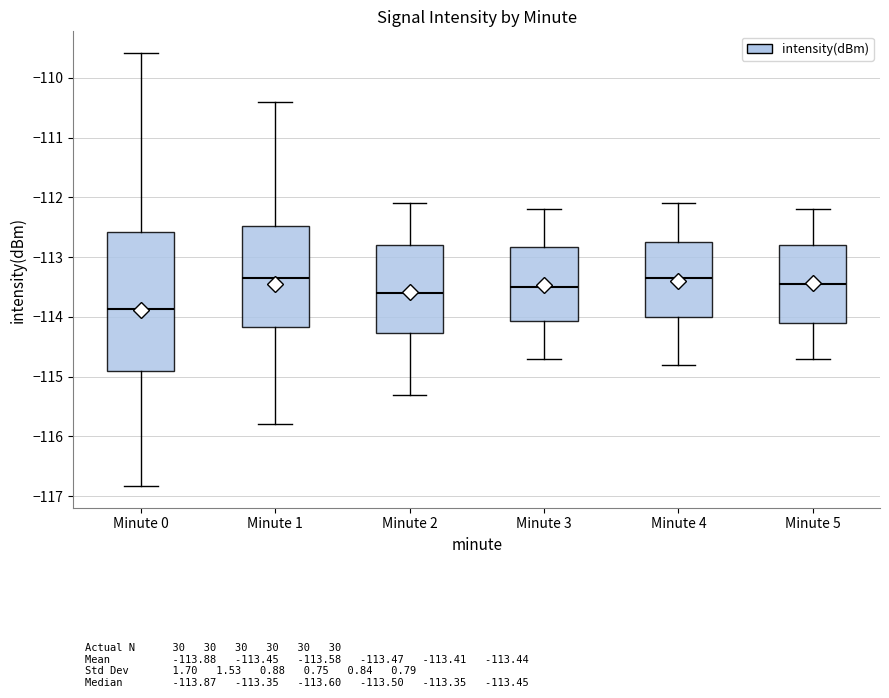

Reading left to right, read every box against the y-axis: the position of its median line, the range the box covers, and the ends of its whiskers. The values are not printed on the chart, so give them approximately, as read against the axis.

Minute 0: median -113.9, box -114.9 to -112.6, whiskers -116.8 to -109.6
Minute 1: median -113.3, box -114.2 to -112.5, whiskers -115.8 to -110.4
Minute 2: median -113.6, box -114.3 to -112.8, whiskers -115.3 to -112.1
Minute 3: median -113.5, box -114.1 to -112.8, whiskers -114.7 to -112.2
Minute 4: median -113.3, box -114.0 to -112.7, whiskers -114.8 to -112.1
Minute 5: median -113.4, box -114.1 to -112.8, whiskers -114.7 to -112.2